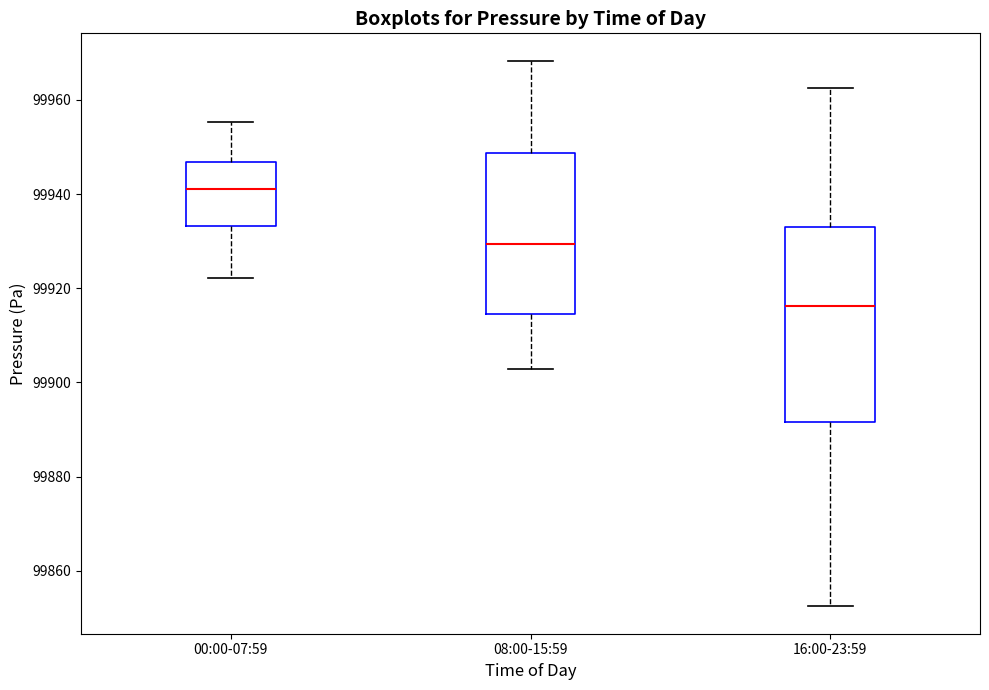

Where does the median line of the box for 08:00-15:59 sit on the y-axis? The values are not printed on the chart, so give them approximately, as read against the axis.

99930